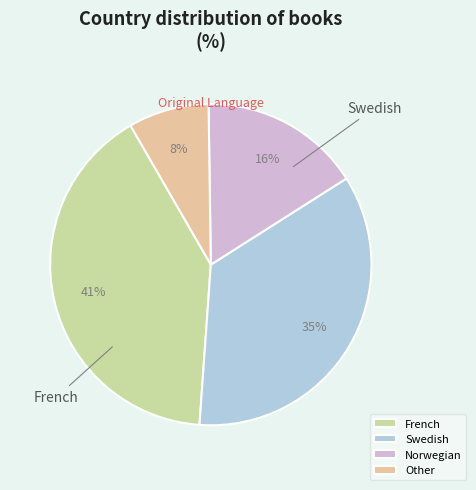

Which slice is the smallest?

Other